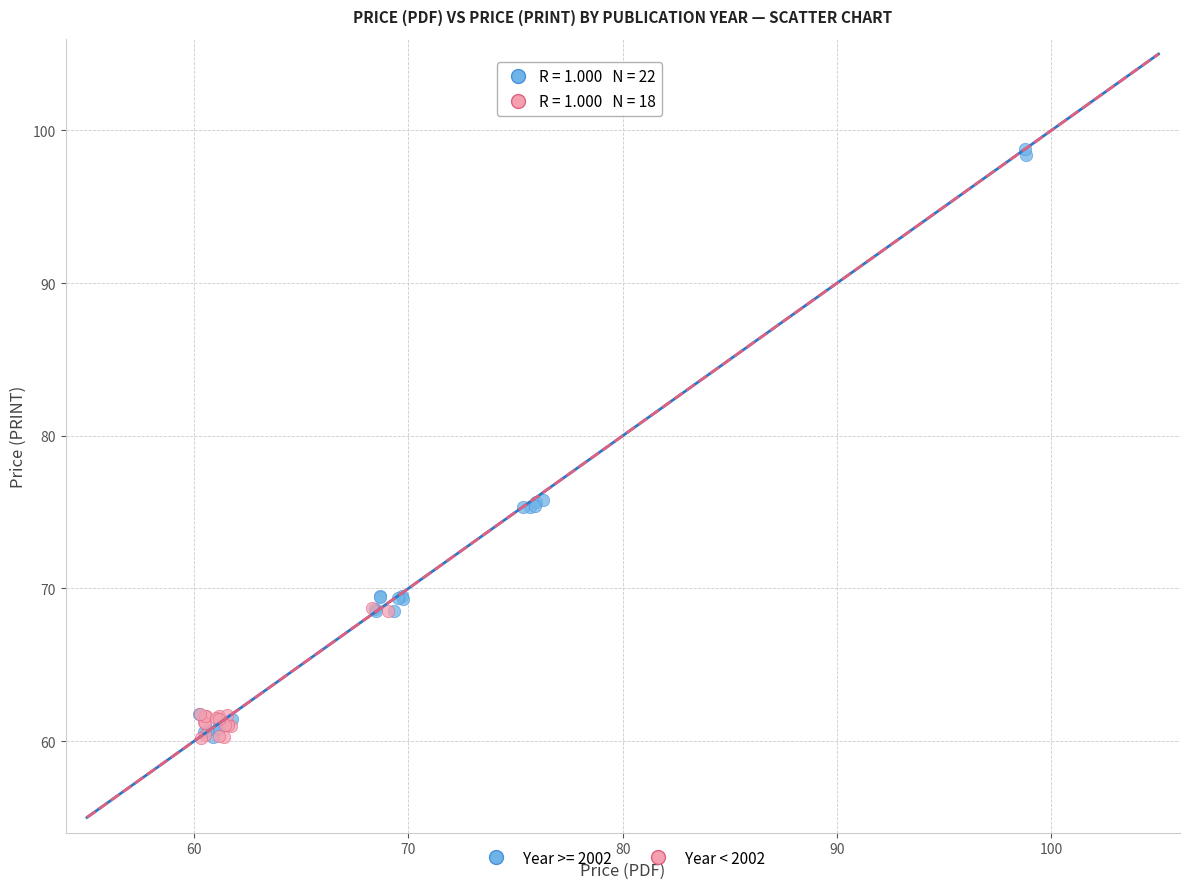

Which series contains the highest Y value?

Year >= 2002